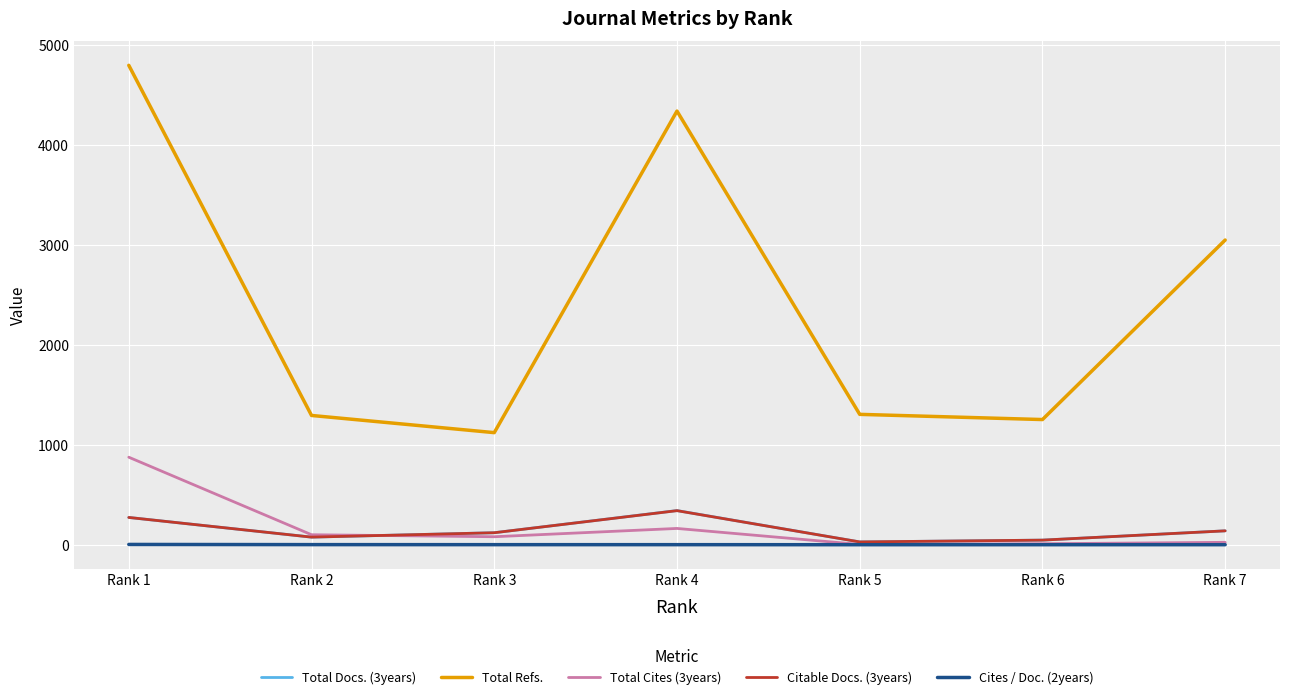

What is the sum of the Citable Docs. (3years) values at Rank 7 and Rank 6?

185.0